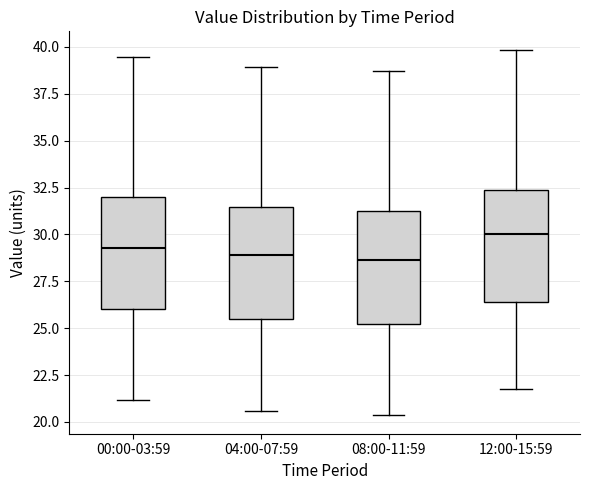

Reading left to right, read every box against the y-axis: the position of its median line, the range the box covers, and the ends of its whiskers. The values are not printed on the chart, so give them approximately, as read against the axis.

00:00-03:59: median 29.5, box 26.0 to 32.0, whiskers 21.0 to 39.5
04:00-07:59: median 29.0, box 25.5 to 31.5, whiskers 20.5 to 39.0
08:00-11:59: median 28.5, box 25.0 to 31.0, whiskers 20.5 to 38.5
12:00-15:59: median 30.0, box 26.5 to 32.5, whiskers 22.0 to 40.0